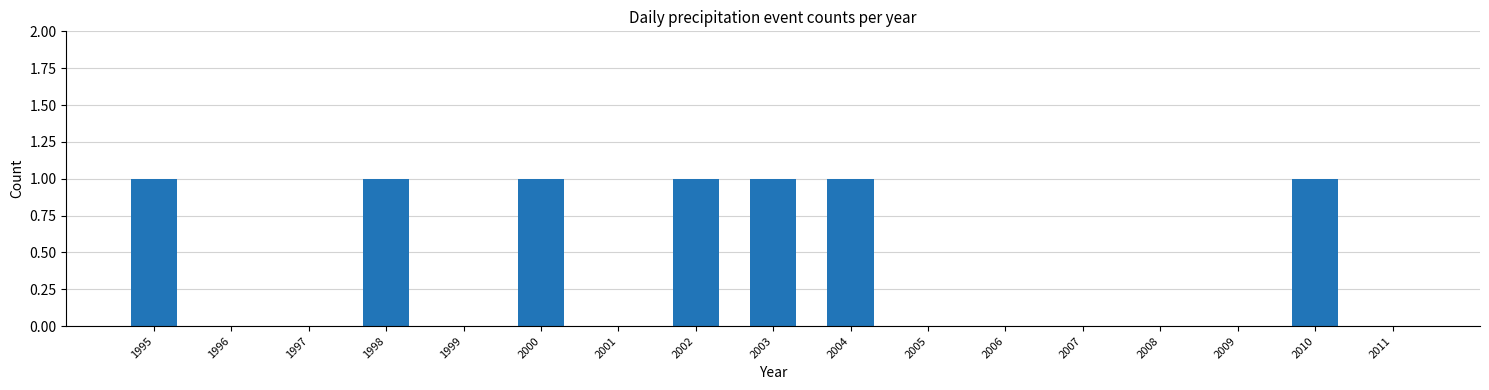

Reading left to right, what are all the values shown in this chart?

1995=1	1996=0	1997=0	1998=1	1999=0	2000=1	2001=0	2002=1	2003=1	2004=1	2005=0	2006=0	2007=0	2008=0	2009=0	2010=1	2011=0